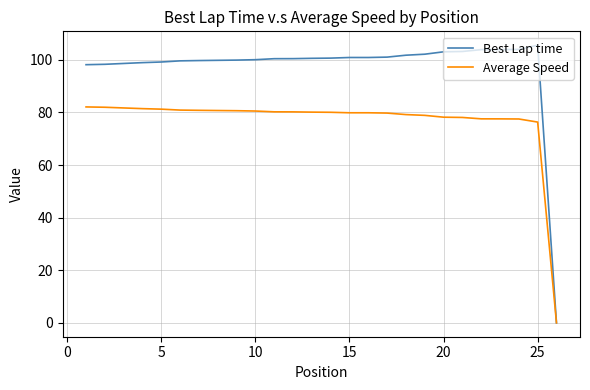

List the series in order of their peak value, highest first.

Best Lap time, Average Speed